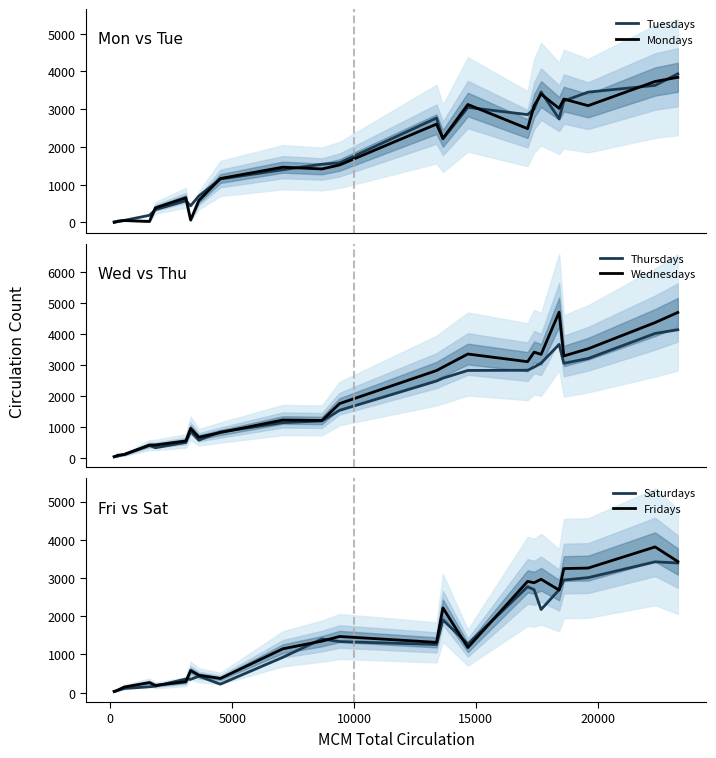

What is the maximum value for Tuesdays?

3935.5